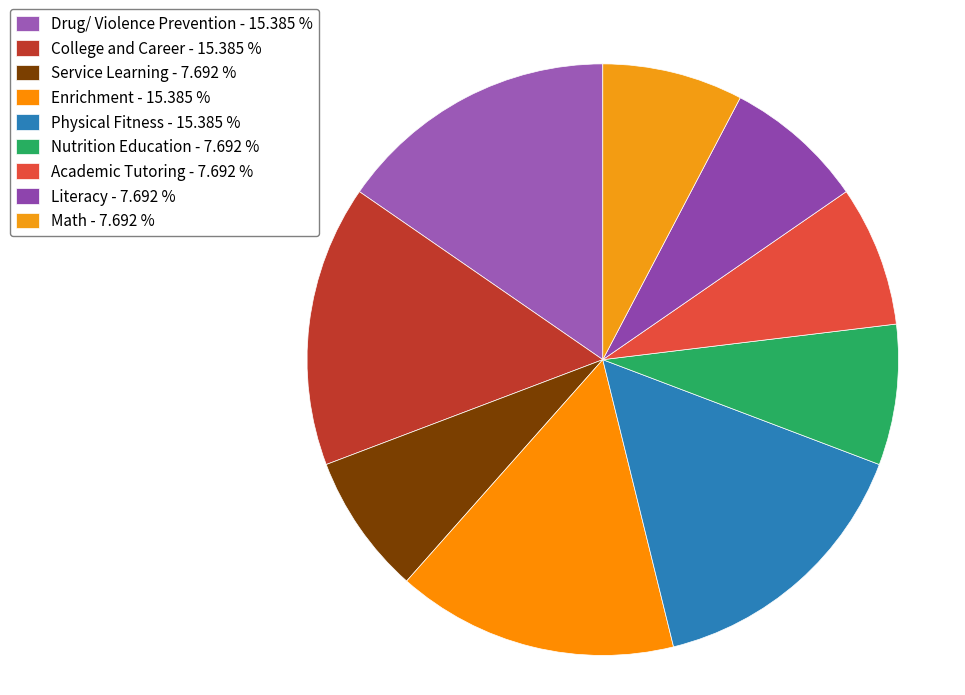

Which category has the biggest portion of the pie?

Drug/ Violence Prevention